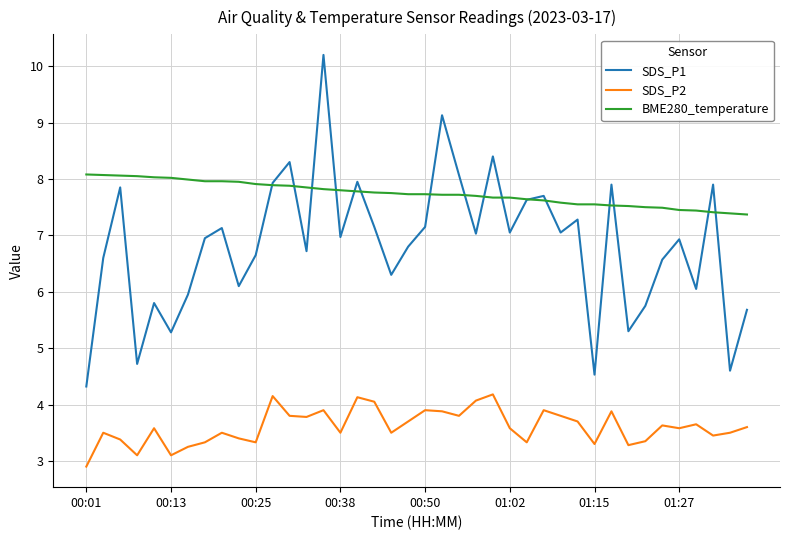

What is the maximum value shown in the chart?

10.2